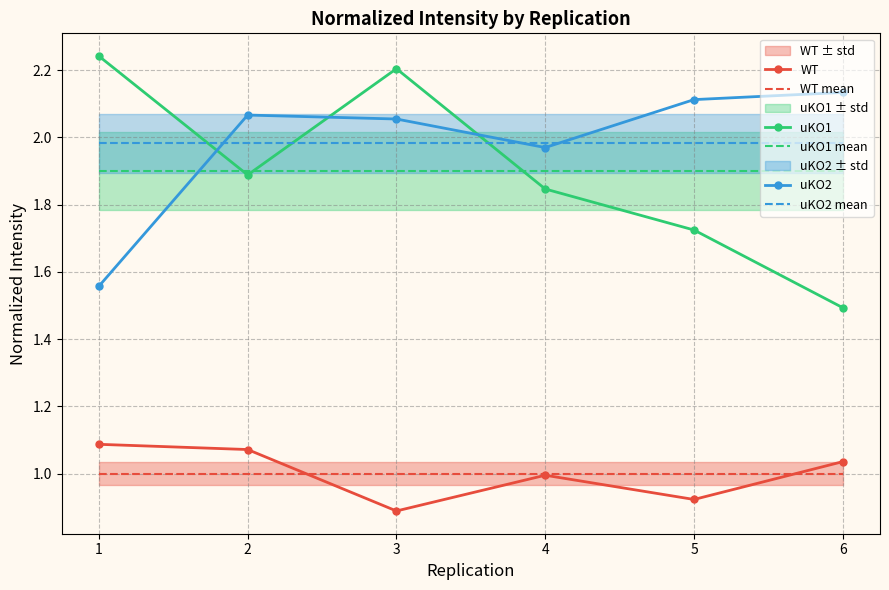

What is the sum of the uKO1 mean values at 1 and 6?

3.8